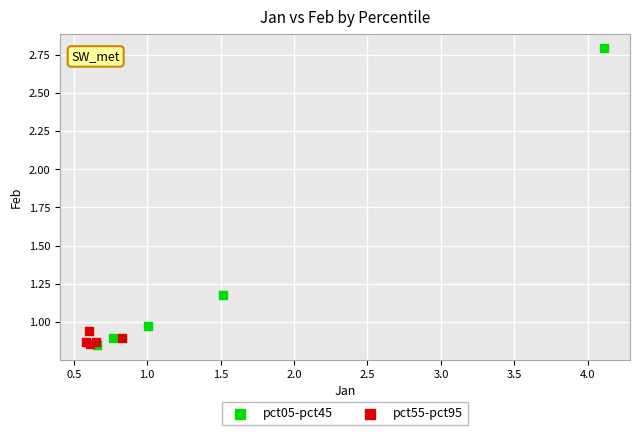

What are all the series names shown in the legend?

pct05-pct45, pct55-pct95